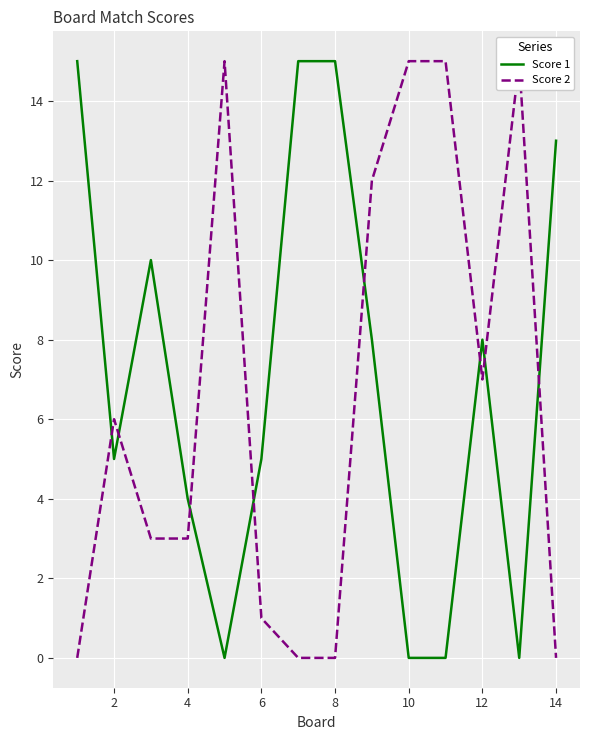

How many distinct data groups are displayed?

2